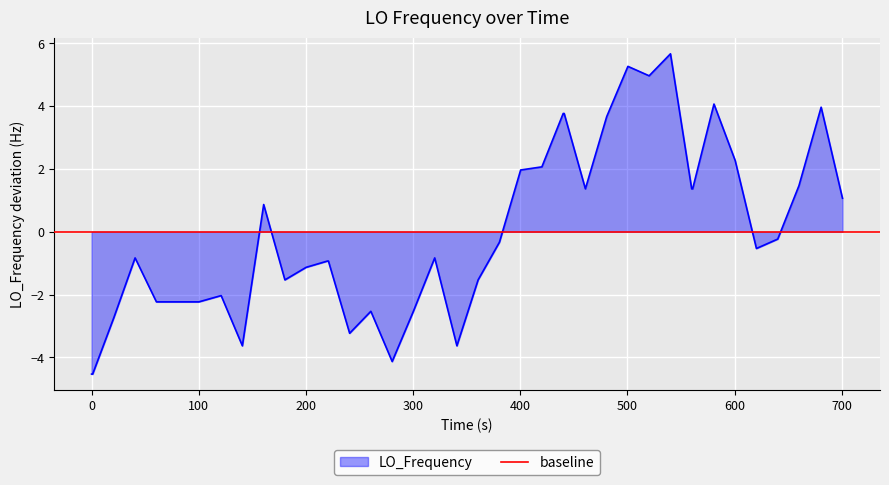

What is the difference between the second highest and minimum values?

9.8